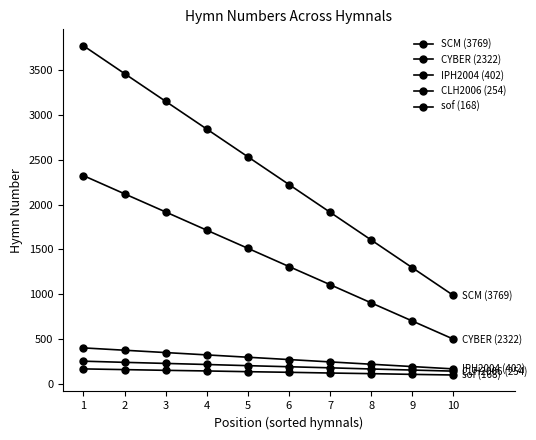

Rank the series at 9 from lowest to highest value.

sof (168), CLH2006 (254), IPH2004 (402), CYBER (2322), SCM (3769)